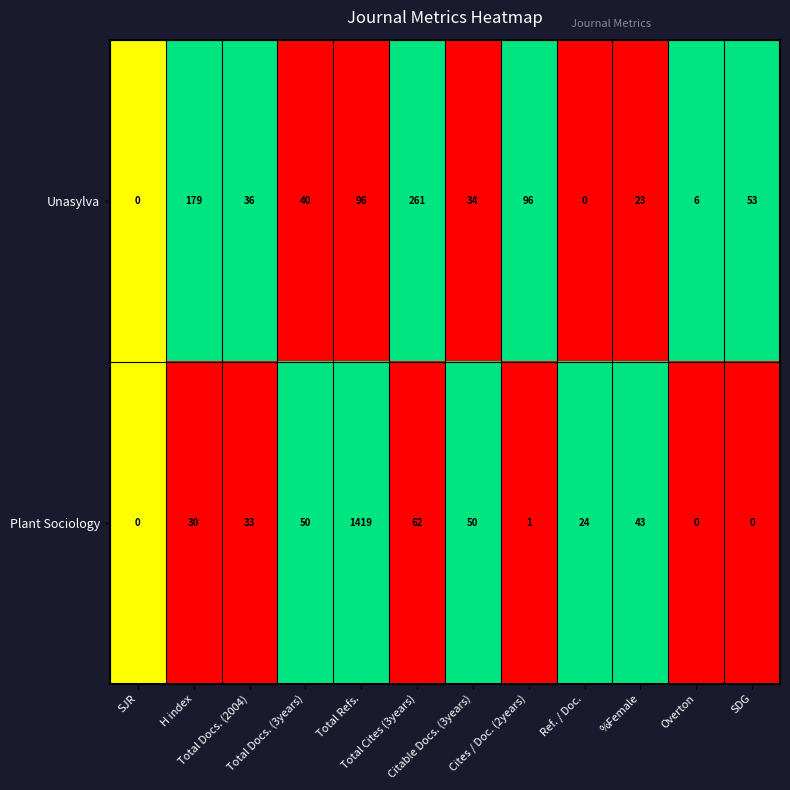

Count the number of data series in this chart.

2